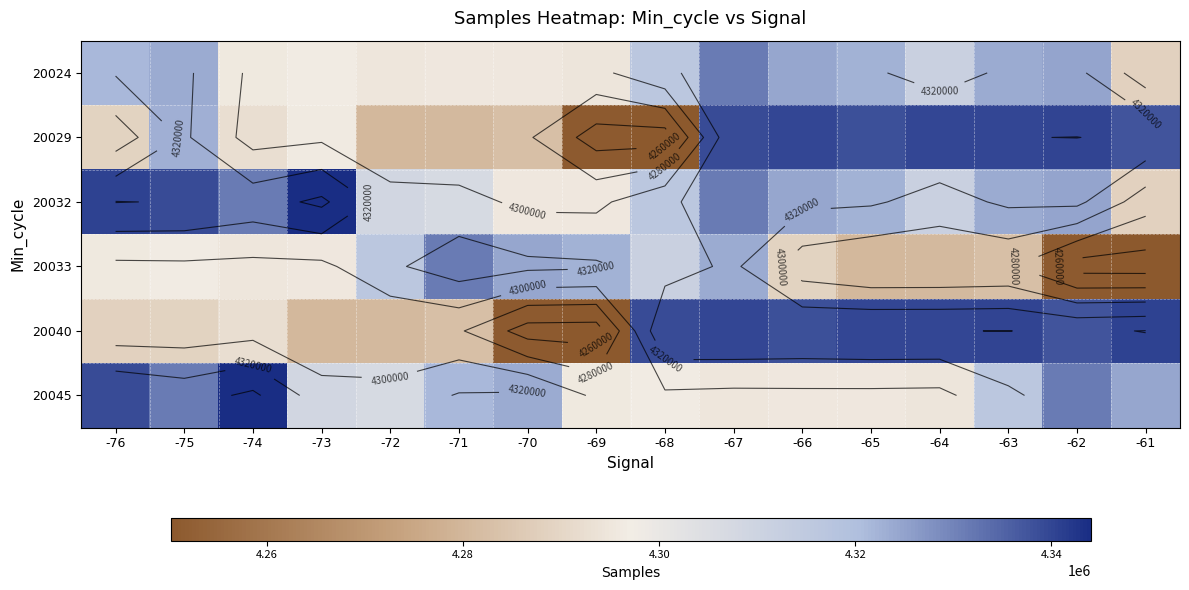

Is the value of 20024 at -73 greater than the value of 20040 at -68?

No